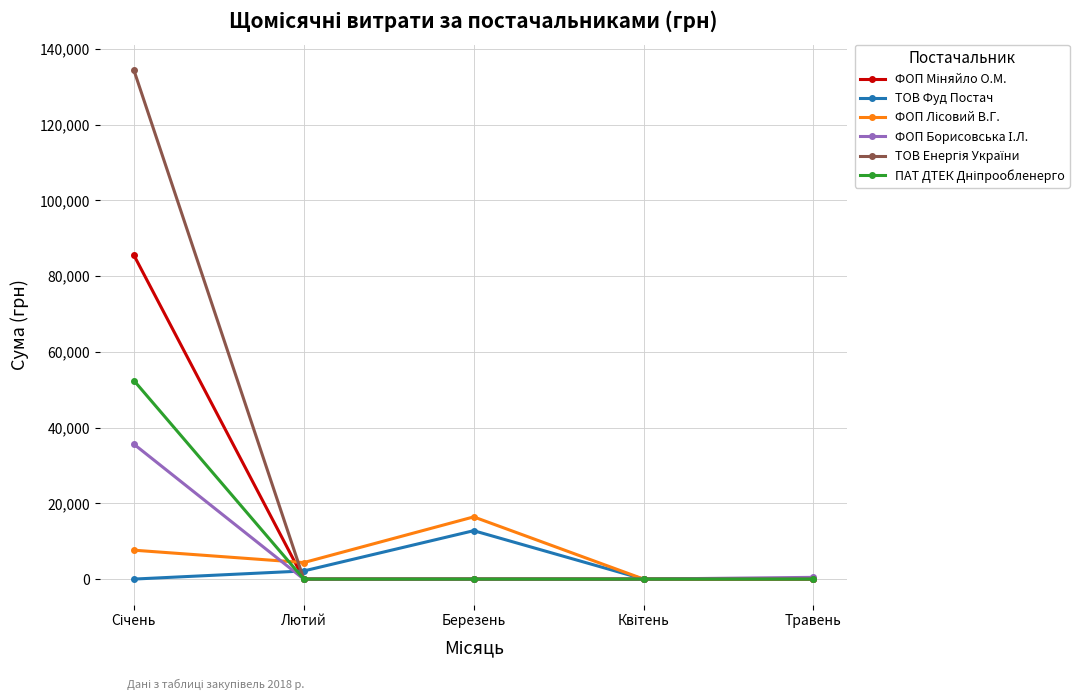

True or false: ТОВ Фуд Постач has more than 2 points higher than both neighbors.

False